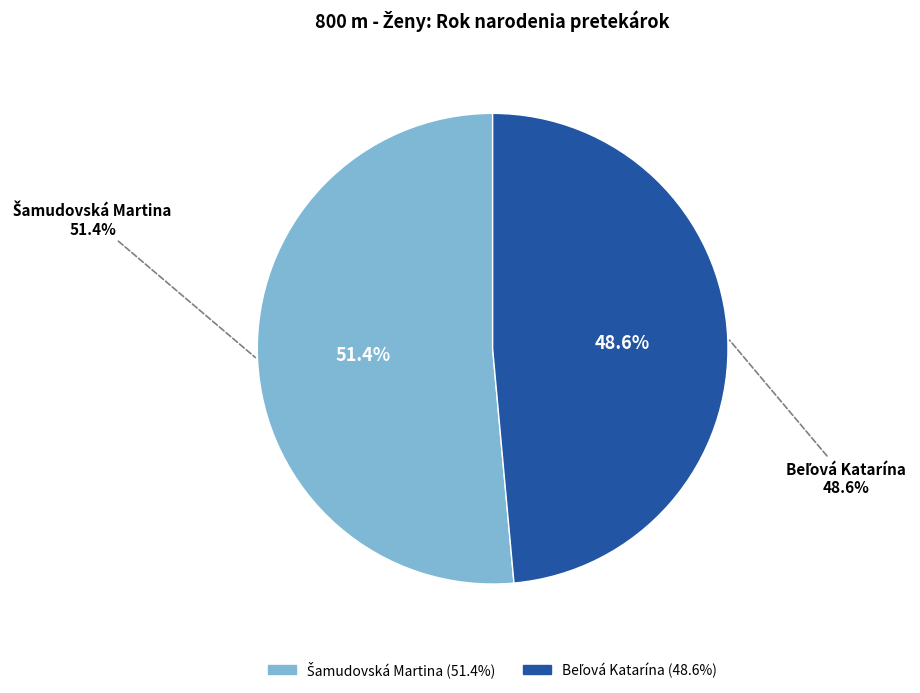

What percentage is the Šamudovská Martina slice, to the nearest percent?

51%